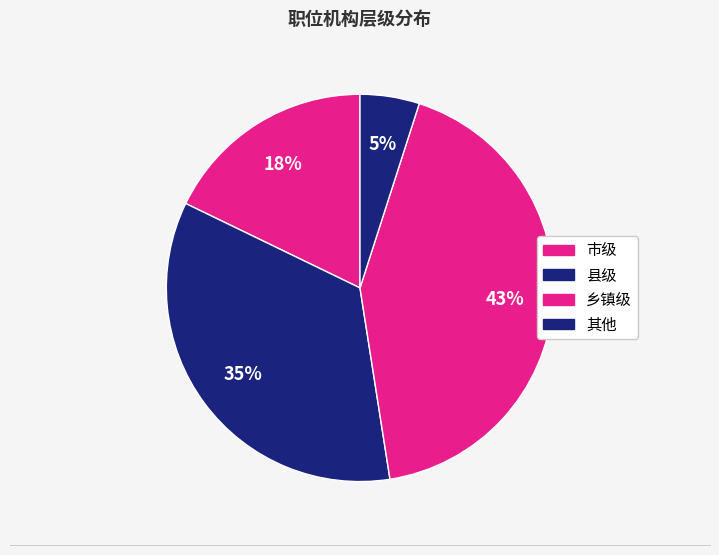

How many segments does this pie chart have?

4